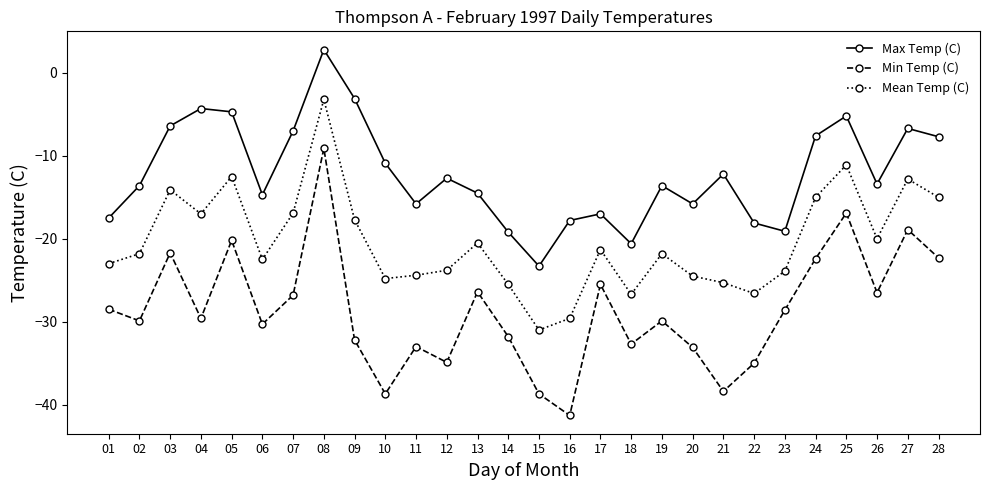

Which series has the largest range (max minus min)?

Min Temp (C)